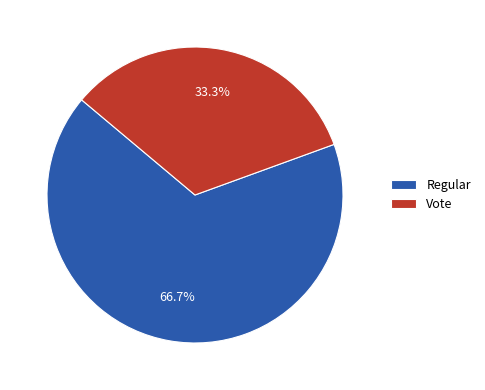

Rank the categories by value from highest to lowest.

Regular, Vote